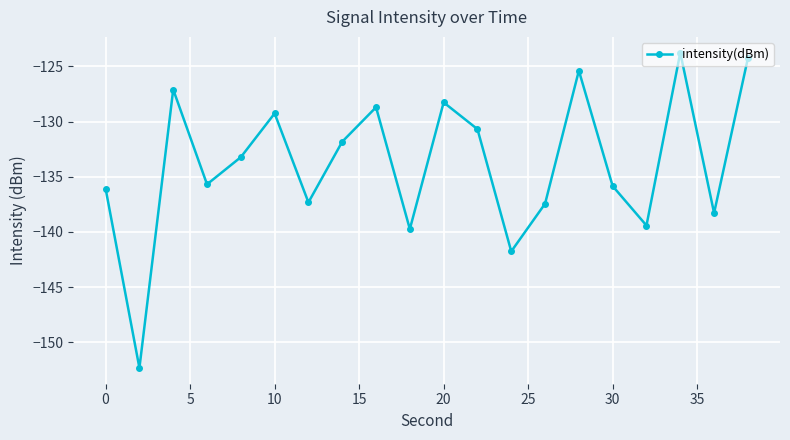

What is the difference between the maximum and second lowest values?

18.0